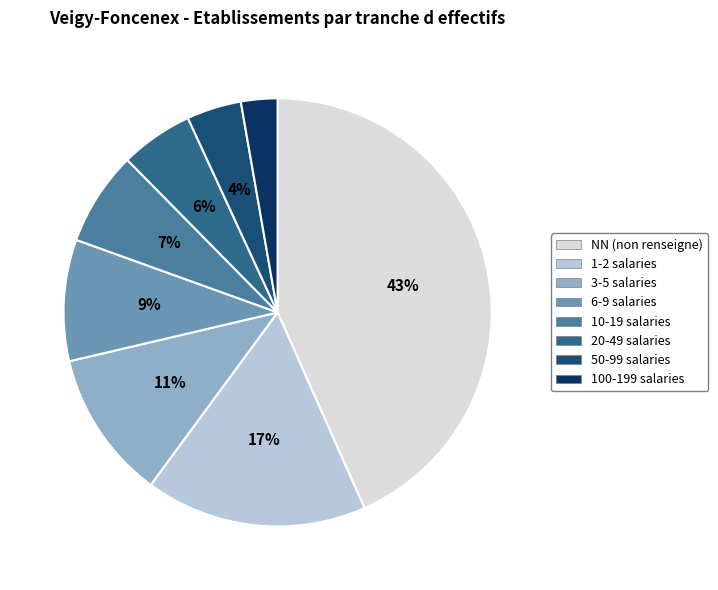

How many segments does this pie chart have?

8